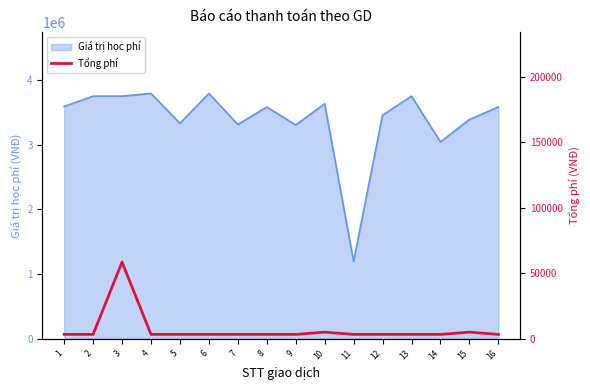

List the labels in order of value, smallest first.

1, 2, 4, 5, 6, 7, 8, 9, 11, 12, 13, 14, 16, 10, 15, 3